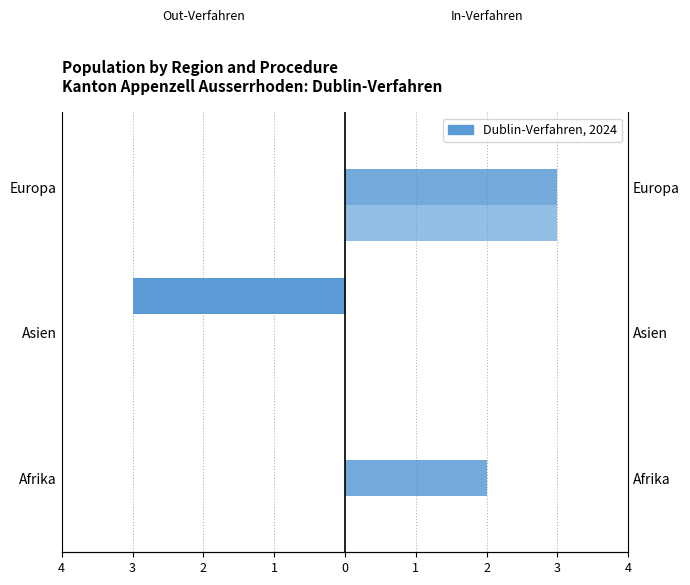

Does the chart contain stacked bars?

No